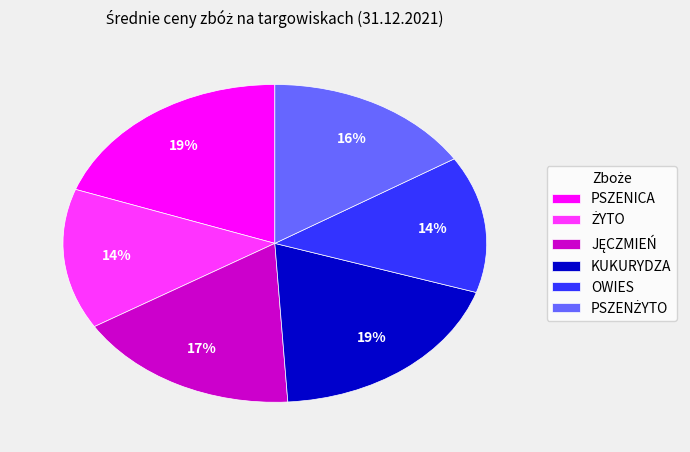

To the nearest percent, what portion does KUKURYDZA represent?

19%